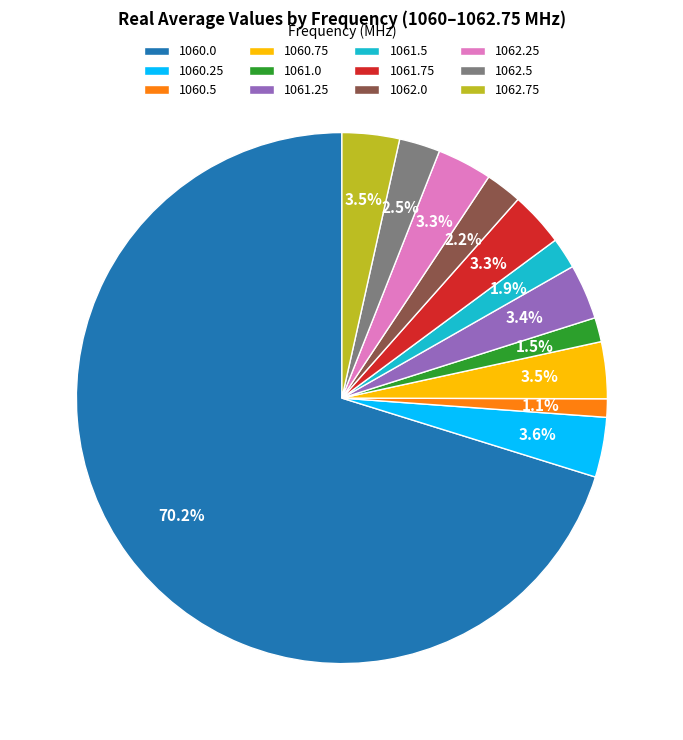

How many slices are in this pie chart?

12